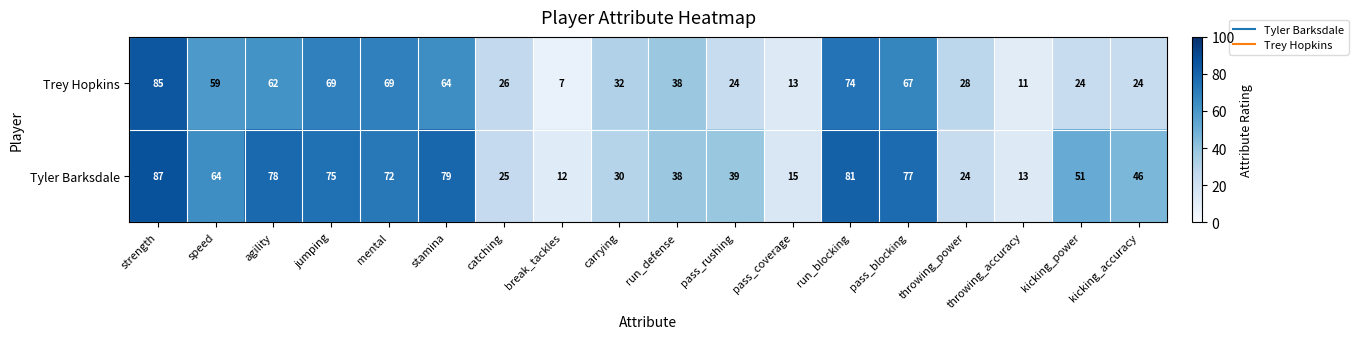

Rank the series by their average value, from highest to lowest.

Tyler Barksdale, Trey Hopkins